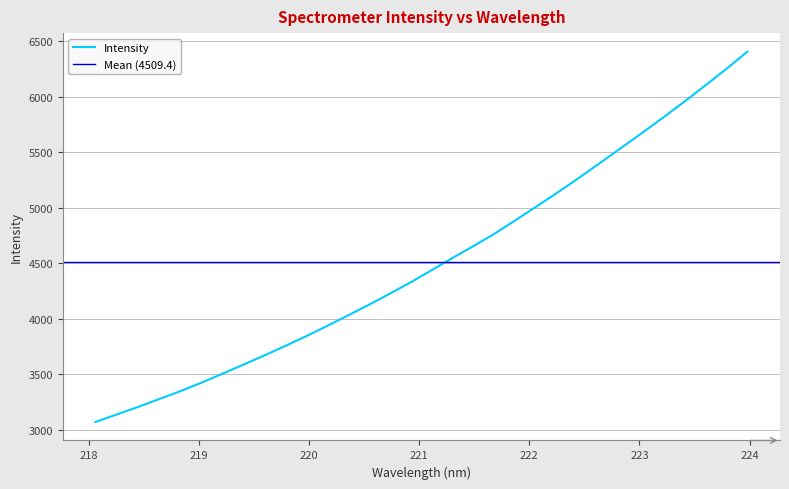

Which label corresponds to the largest value in the chart?

223.9802